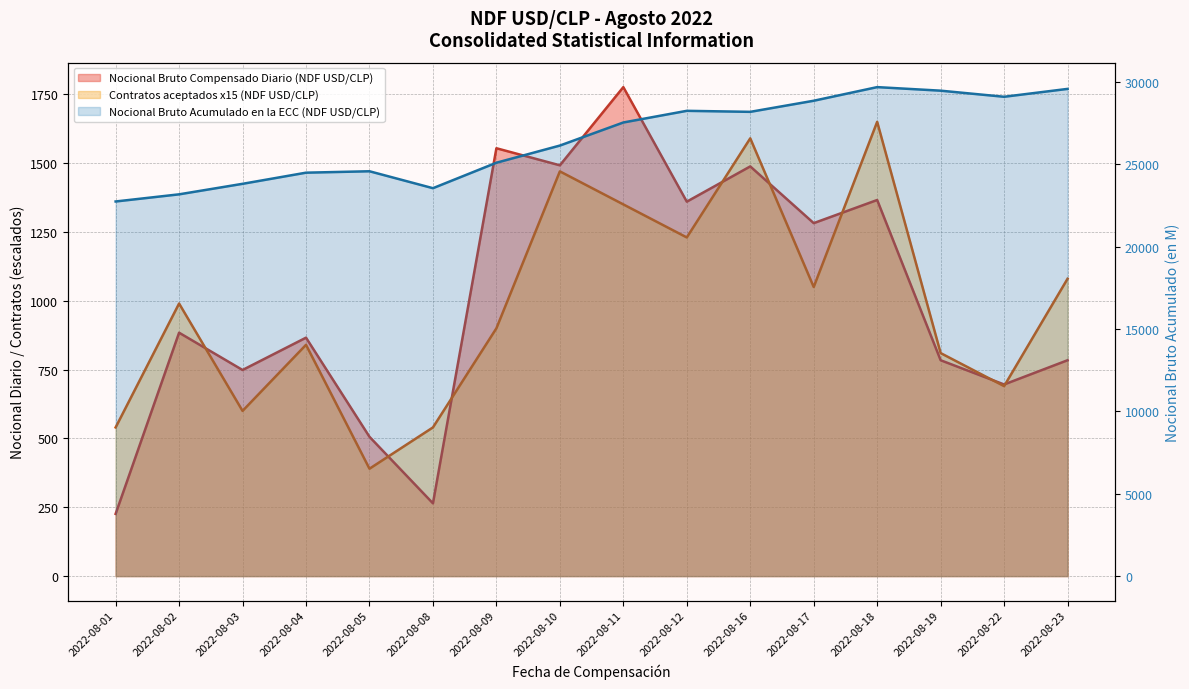

What value does the Contratos aceptados (NDF USD/CLP) series have at 2022-08-16?

1590.0